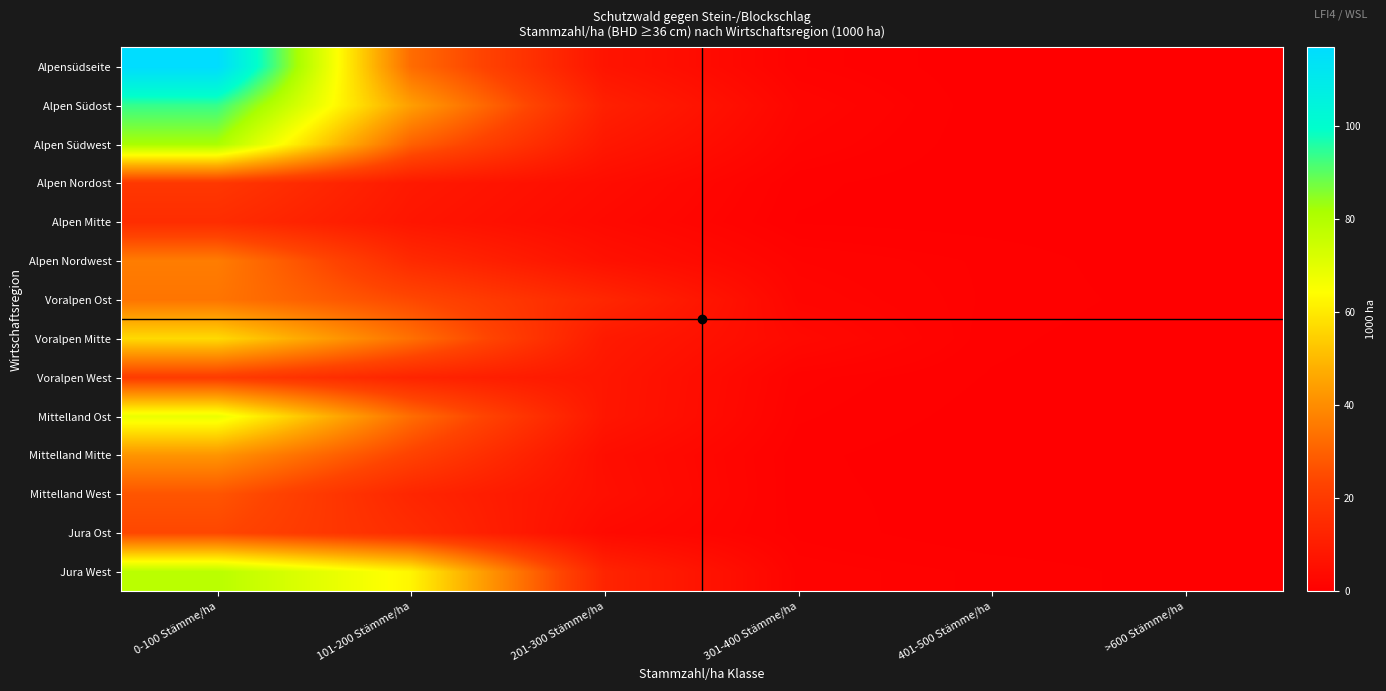

Reading right to left, extract all data points from this chart.

Jura West: >600 Stämme/ha=0.2	401-500 Stämme/ha=0.8	301-400 Stämme/ha=1.4	201-300 Stämme/ha=12.6	101-200 Stämme/ha=62.5	0-100 Stämme/ha=78.6
Jura Ost: >600 Stämme/ha=0.0	401-500 Stämme/ha=0.0	301-400 Stämme/ha=0.8	201-300 Stämme/ha=3.7	101-200 Stämme/ha=15.4	0-100 Stämme/ha=24.2
Mittelland West: >600 Stämme/ha=0.0	401-500 Stämme/ha=0.2	301-400 Stämme/ha=0.6	201-300 Stämme/ha=5.4	101-200 Stämme/ha=13.2	0-100 Stämme/ha=27.5
Mittelland Mitte: >600 Stämme/ha=0.2	401-500 Stämme/ha=0.0	301-400 Stämme/ha=0.6	201-300 Stämme/ha=5.0	101-200 Stämme/ha=22.7	0-100 Stämme/ha=42.1
Mittelland Ost: >600 Stämme/ha=0.0	401-500 Stämme/ha=0.2	301-400 Stämme/ha=1.0	201-300 Stämme/ha=7.8	101-200 Stämme/ha=32.9	0-100 Stämme/ha=68.4
Voralpen West: >600 Stämme/ha=0.0	401-500 Stämme/ha=0.4	301-400 Stämme/ha=1.3	201-300 Stämme/ha=7.9	101-200 Stämme/ha=12.6	0-100 Stämme/ha=20.8
Voralpen Mitte: >600 Stämme/ha=0.0	401-500 Stämme/ha=0.6	301-400 Stämme/ha=3.4	201-300 Stämme/ha=9.1	101-200 Stämme/ha=33.6	0-100 Stämme/ha=56.8
Voralpen Ost: >600 Stämme/ha=0.2	401-500 Stämme/ha=0.8	301-400 Stämme/ha=2.2	201-300 Stämme/ha=13.4	101-200 Stämme/ha=24.6	0-100 Stämme/ha=34.7
Alpen Nordwest: >600 Stämme/ha=0.0	401-500 Stämme/ha=0.8	301-400 Stämme/ha=1.6	201-300 Stämme/ha=6.0	101-200 Stämme/ha=14.7	0-100 Stämme/ha=36.6
Alpen Mitte: >600 Stämme/ha=0.0	401-500 Stämme/ha=0.2	301-400 Stämme/ha=0.4	201-300 Stämme/ha=3.5	101-200 Stämme/ha=7.7	0-100 Stämme/ha=15.6
Alpen Nordost: >600 Stämme/ha=0.0	401-500 Stämme/ha=0.0	301-400 Stämme/ha=0.6	201-300 Stämme/ha=4.5	101-200 Stämme/ha=8.9	0-100 Stämme/ha=19.2
Alpen Südwest: >600 Stämme/ha=0.2	401-500 Stämme/ha=0.0	301-400 Stämme/ha=1.6	201-300 Stämme/ha=8.2	101-200 Stämme/ha=30.1	0-100 Stämme/ha=81.7
Alpen Südost: >600 Stämme/ha=0.2	401-500 Stämme/ha=0.0	301-400 Stämme/ha=2.3	201-300 Stämme/ha=11.2	101-200 Stämme/ha=44.3	0-100 Stämme/ha=93.8
Alpensüdseite: >600 Stämme/ha=0.0	401-500 Stämme/ha=0.0	301-400 Stämme/ha=1.2	201-300 Stämme/ha=7.2	101-200 Stämme/ha=32.8	0-100 Stämme/ha=117.0